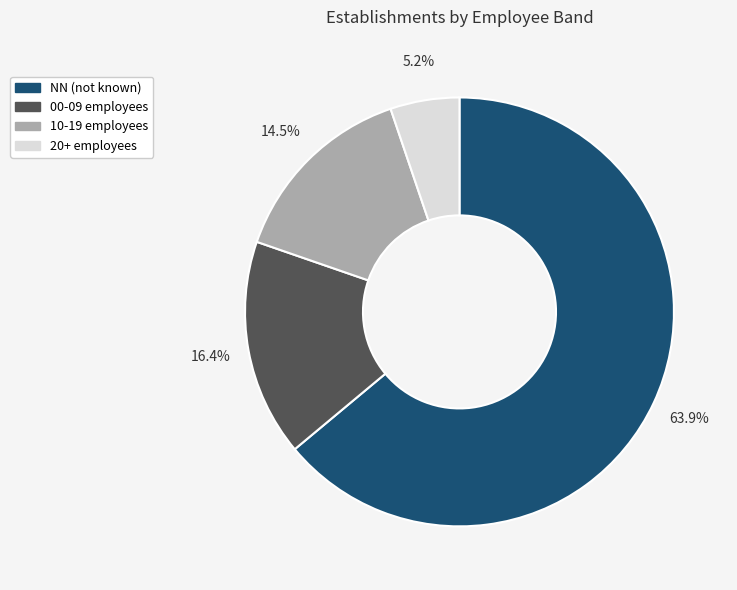

Is there a majority slice in this chart?

Yes